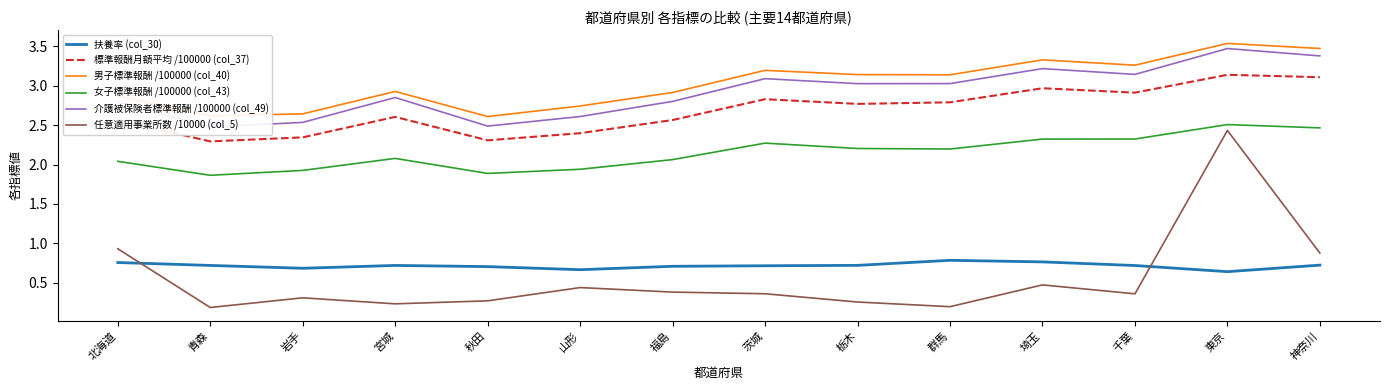

The 男子標準報酬 /100000 (col_40) series shows 4.8 at 東京. True or false?

False